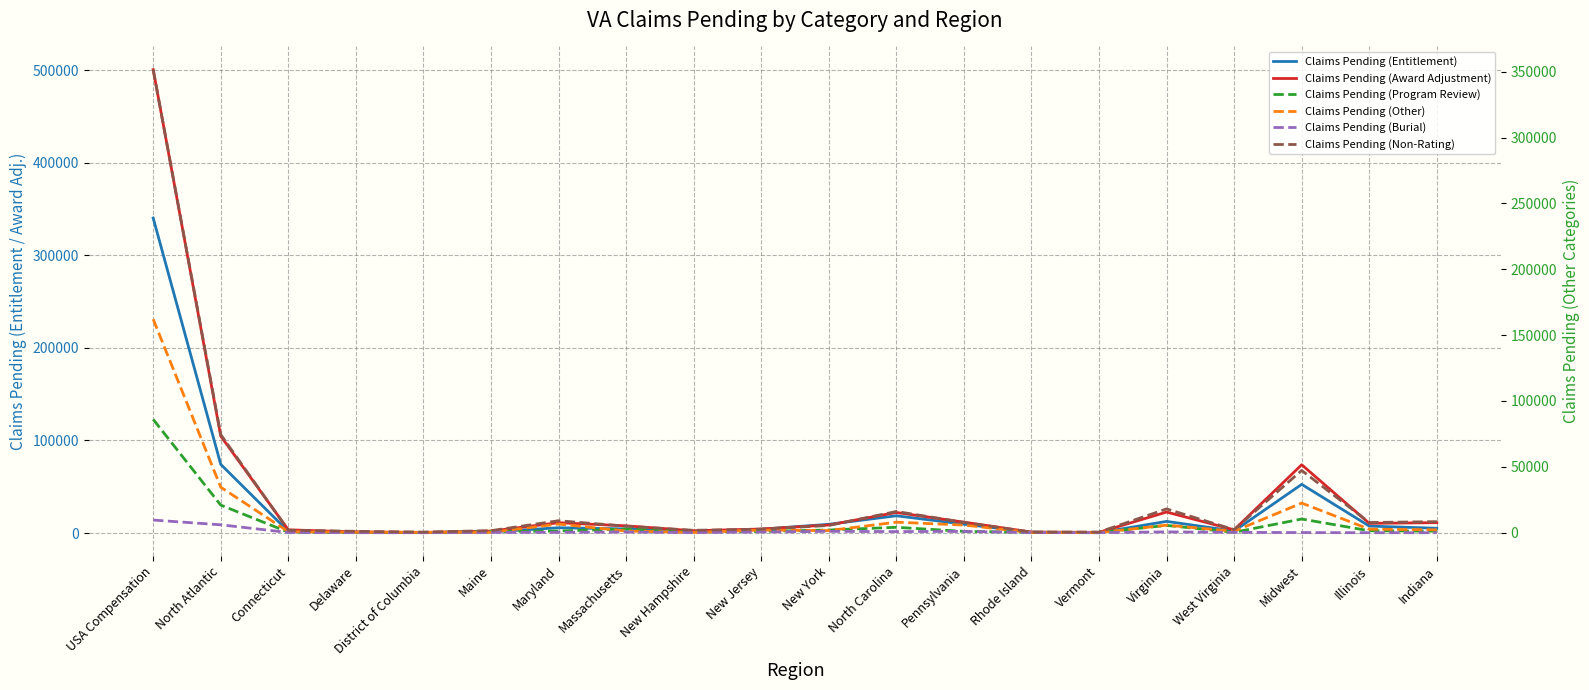

How many lines are shown in the chart?

6